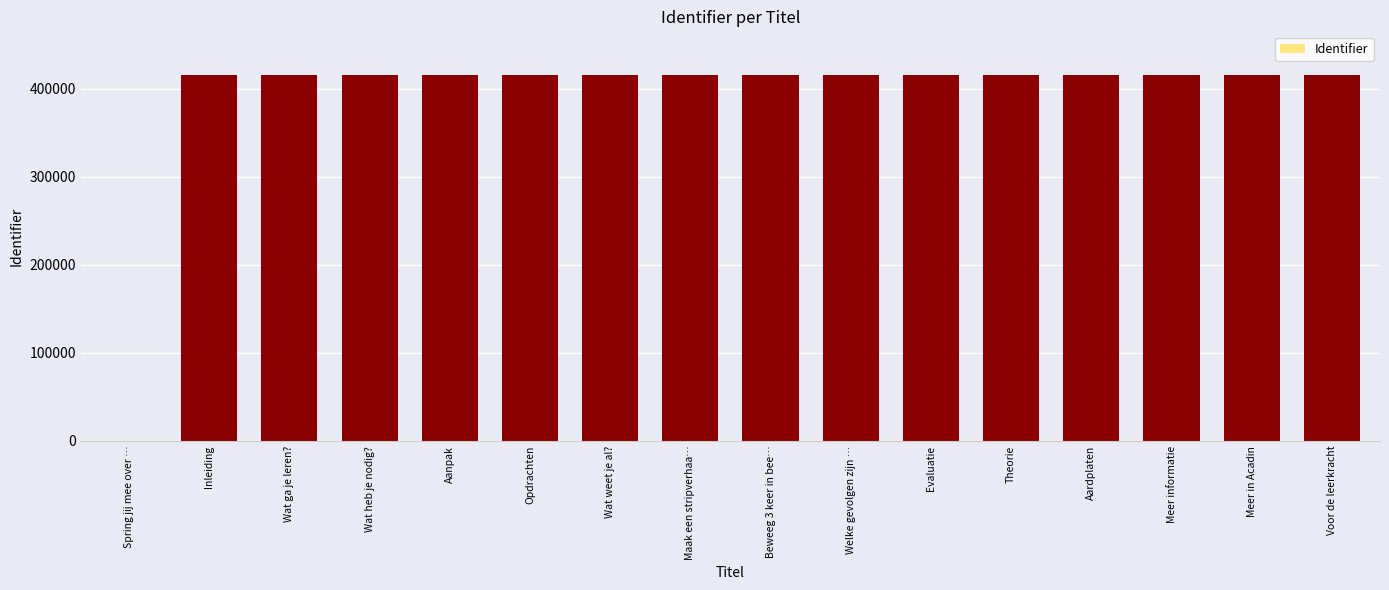

What value does the data have at Opdrachten?

415138